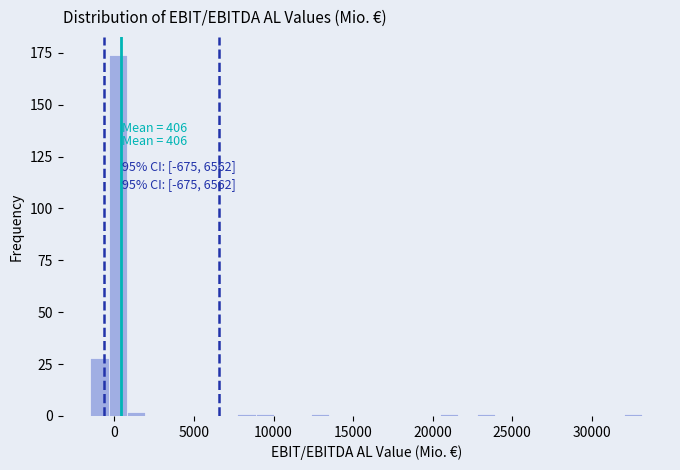

Read against the x-axis, roughly where is the centre of the tallest bar?

0